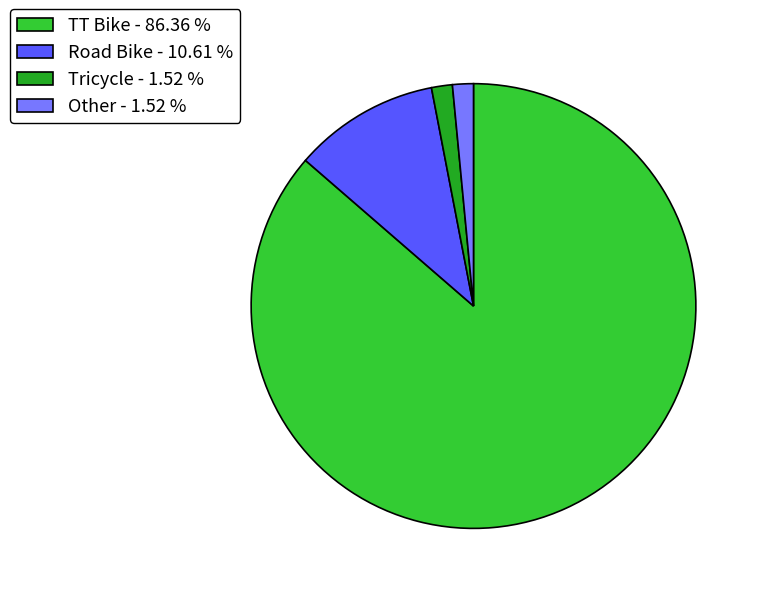

Does any single category account for the majority?

Yes